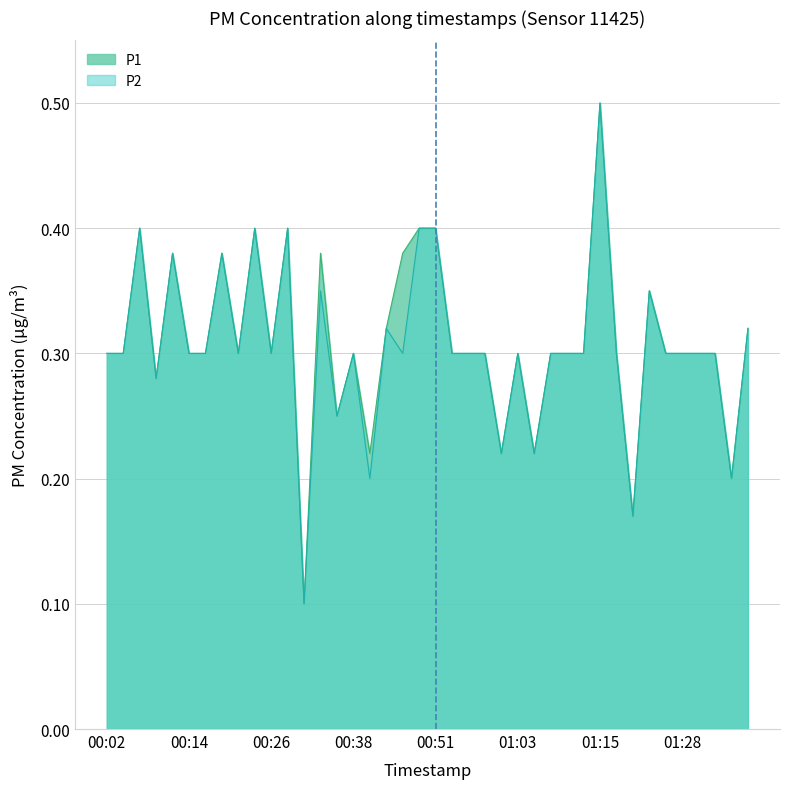

Where is the first local maximum for P1?

00:07